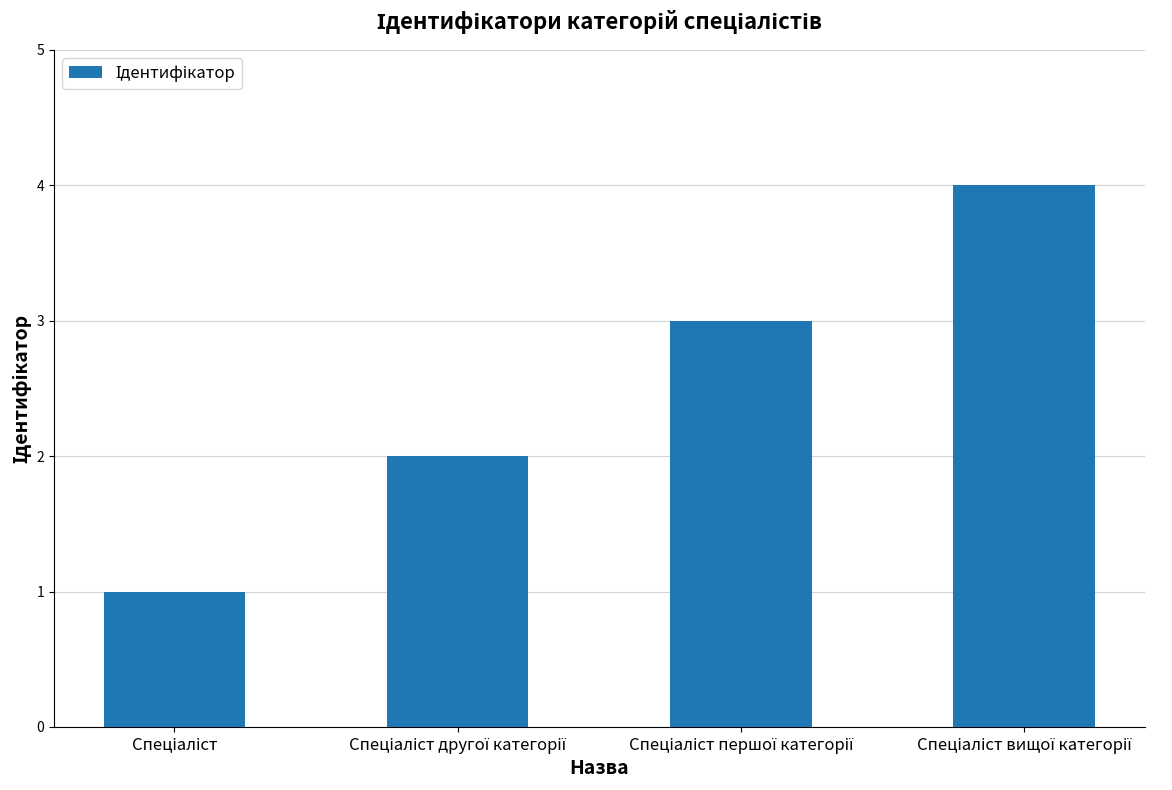

What is the sum of all values?

10